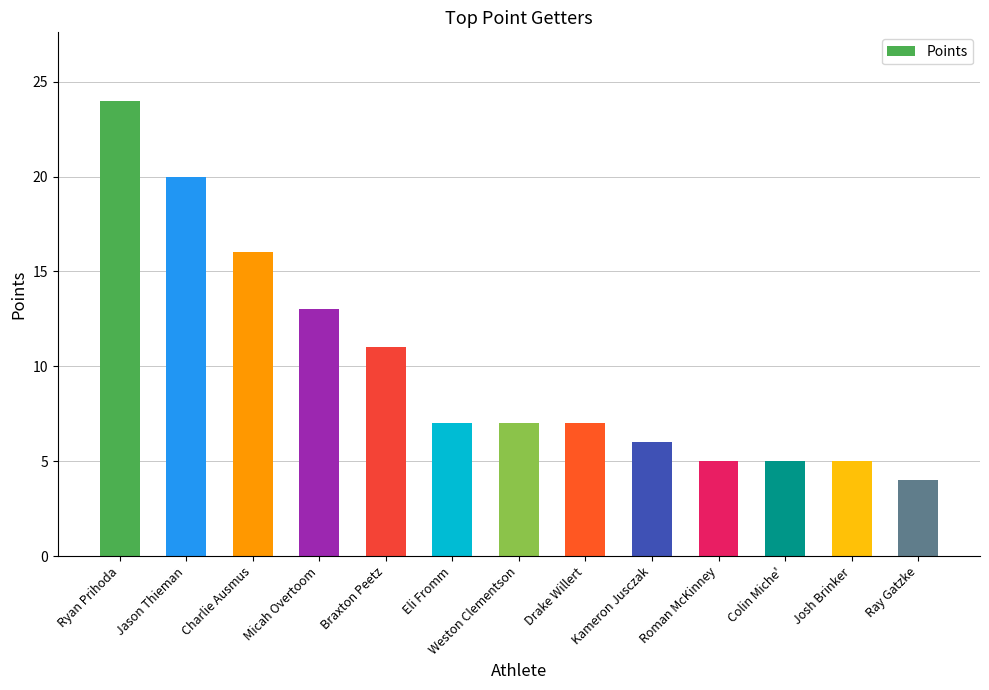

Reading left to right, what are all the values shown in this chart?

24	20	16	13	11	7	7	7	6	5	5	5	4